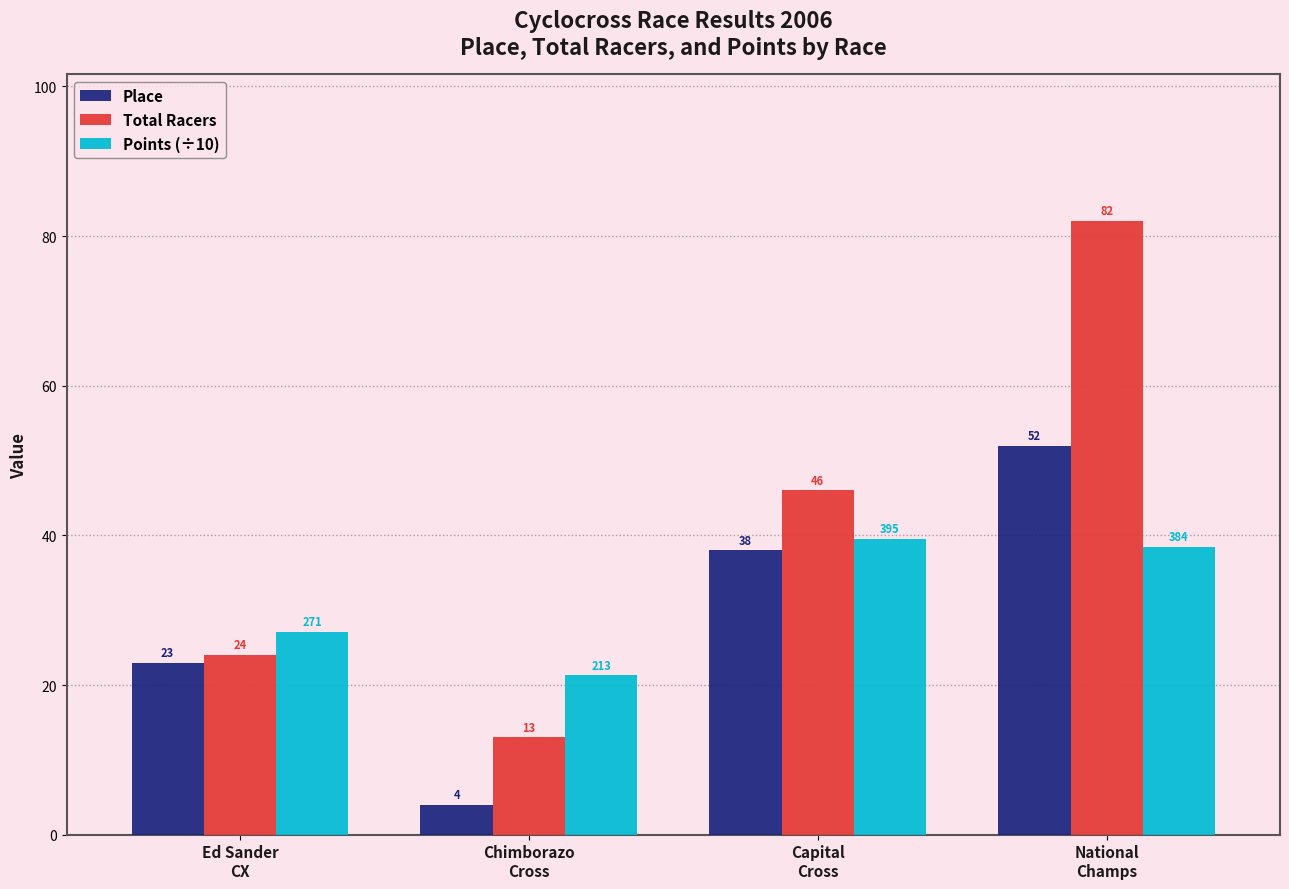

What is the spread (max minus min) of values at Chimborazo
Cross?

17.3